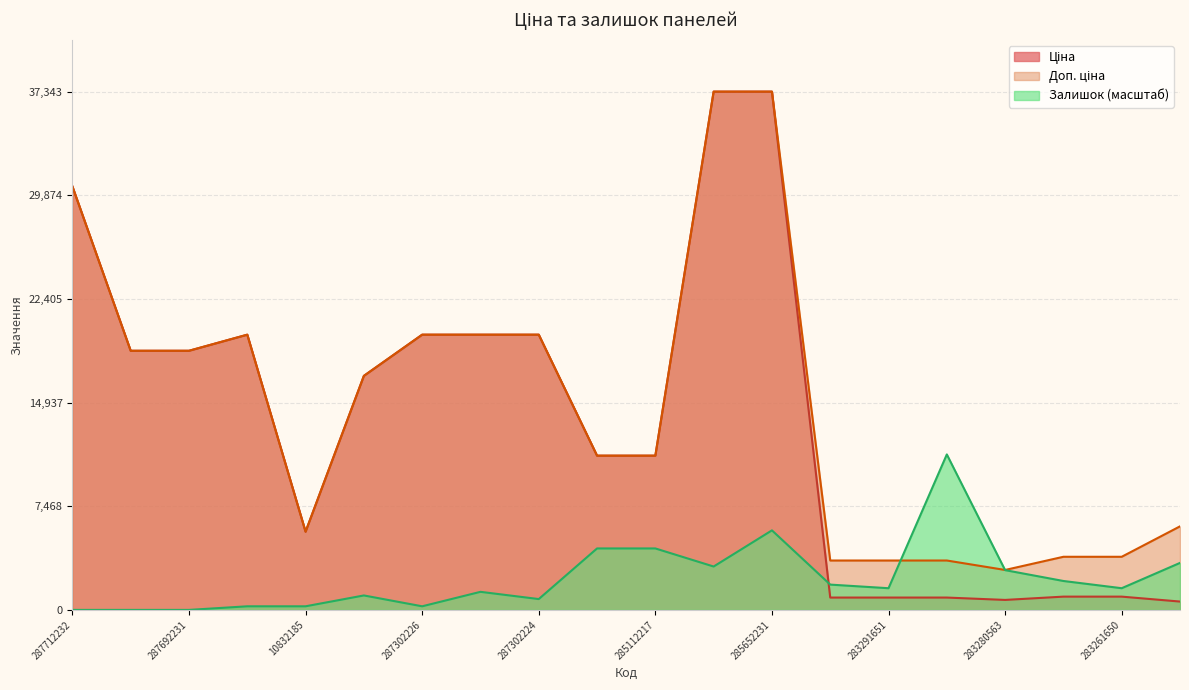

Reading left to right, what are all the values shown in this chart?

Ціна: 30512.3	18671.5	18671.5	19831.1	5636.0	16863.2	19831.1	19831.1	19831.1	11113.6	11113.6	37343.0	37343.0	889.9	889.9	889.9	719.6	957.1	957.1	602.1
Доп. ціна: 30512.3	18671.5	18671.5	19831.1	5636.0	16863.2	19831.1	19831.1	19831.1	11113.6	11113.6	37343.0	37343.0	3559.7	3559.7	3559.7	2878.5	3828.4	3828.4	6020.8
Залишок: 0.0	0.0	0.0	260.5	260.5	1042.1	260.5	1302.7	781.6	4429.1	4429.1	3126.4	5731.7	1823.7	1563.2	11202.9	2865.9	2084.3	1563.2	3386.9